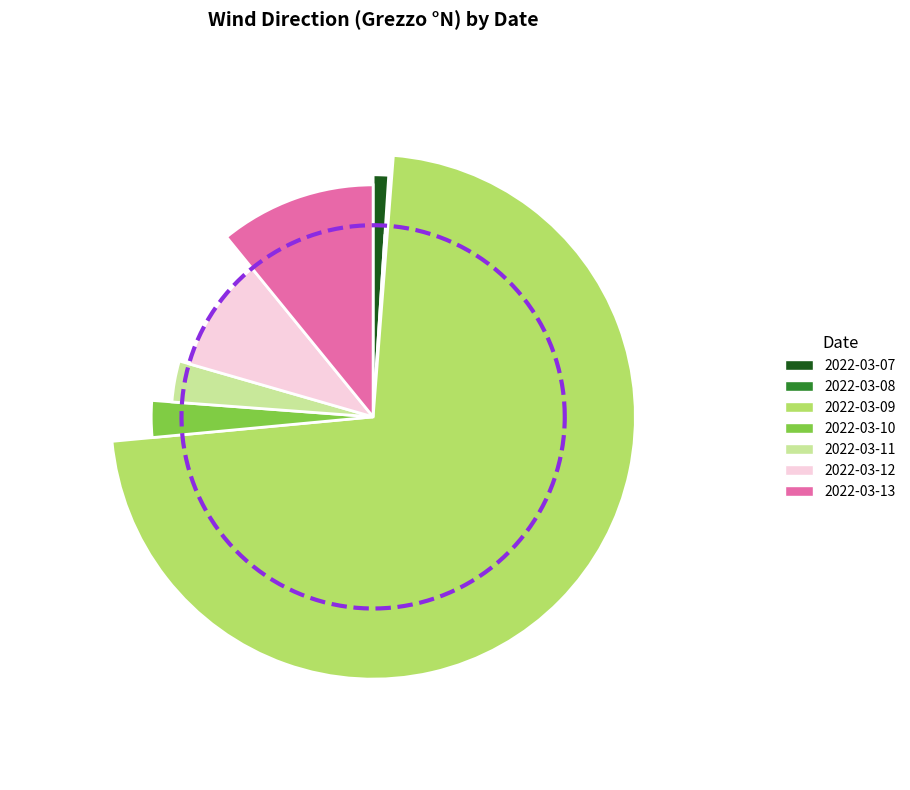

What percentage is the 2022-03-10 slice, to the nearest percent?

3%